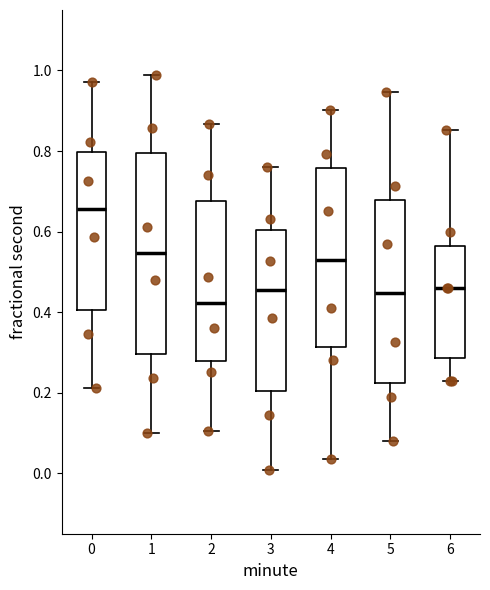

Which box is the tallest, from its lower edge to its upper edge?

1